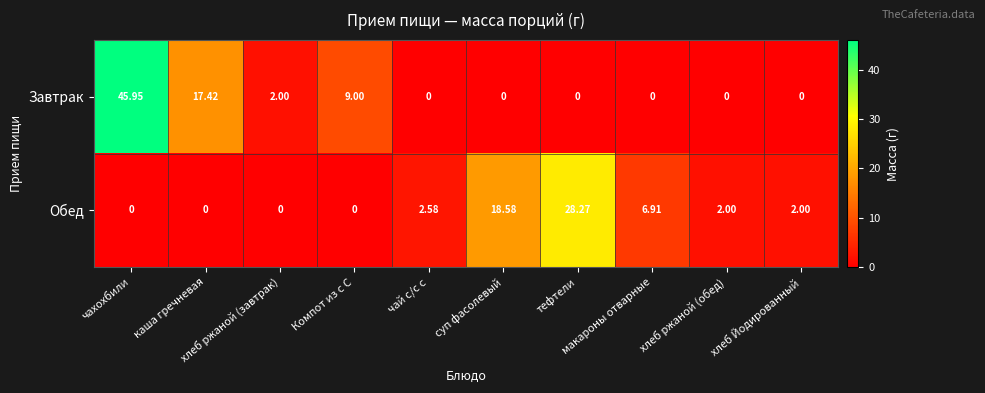

Which series has the widest spread of values?

Завтрак